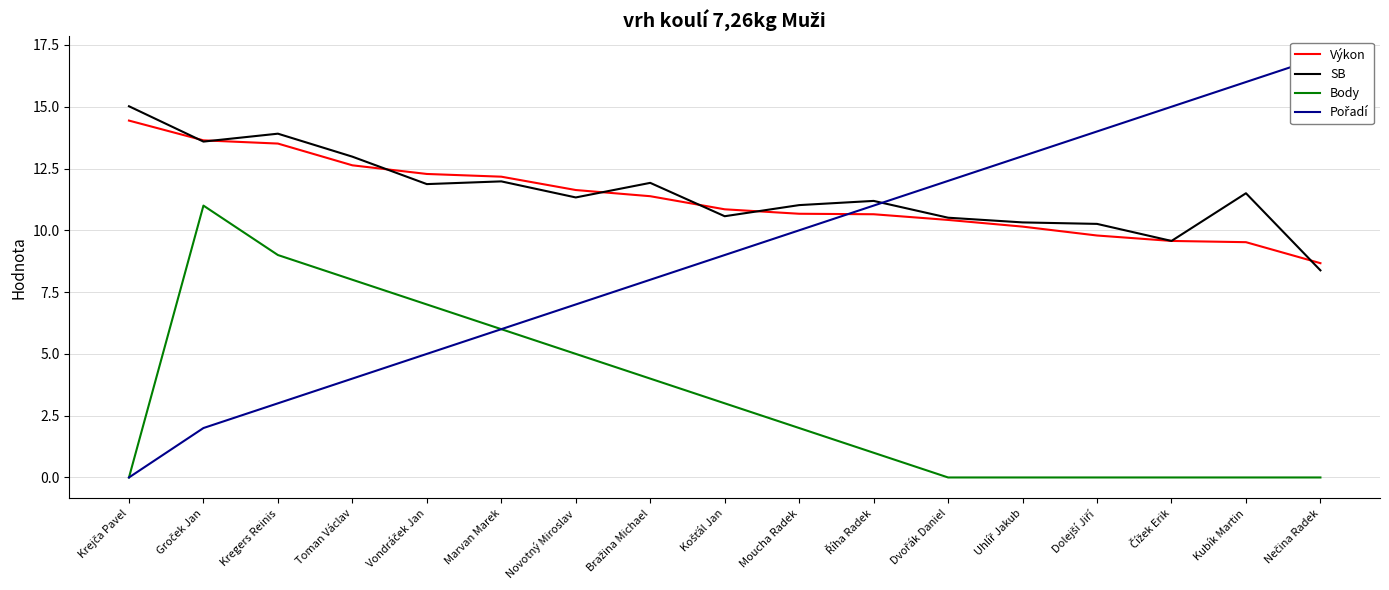

Rank the series at Marvan Marek from highest to lowest value.

Výkon, SB, Body, Pořadí